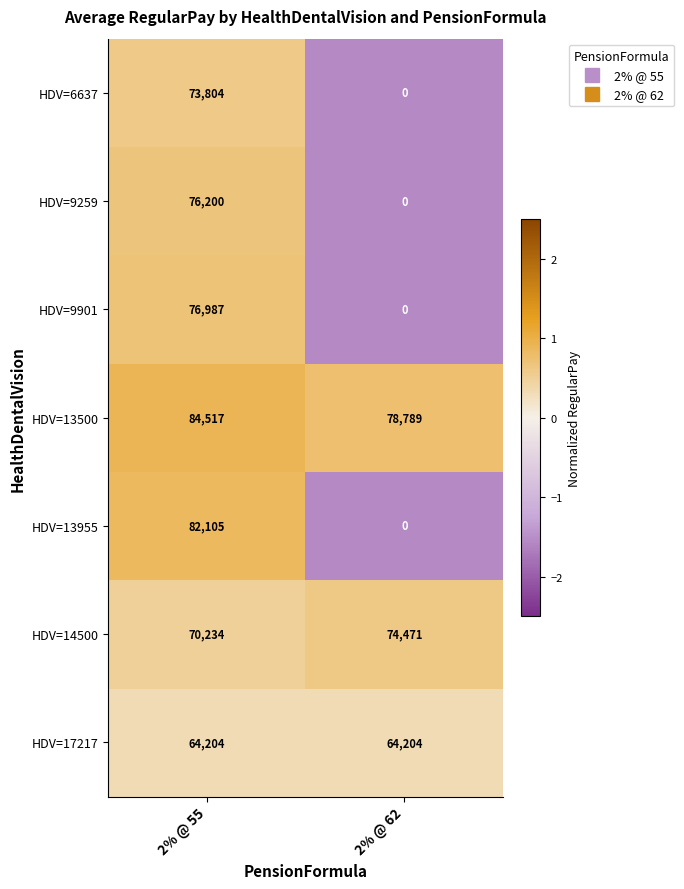

Rank the series at 2% @ 55 from highest to lowest value.

HDV=13500, HDV=13955, HDV=9901, HDV=9259, HDV=6637, HDV=14500, HDV=17217